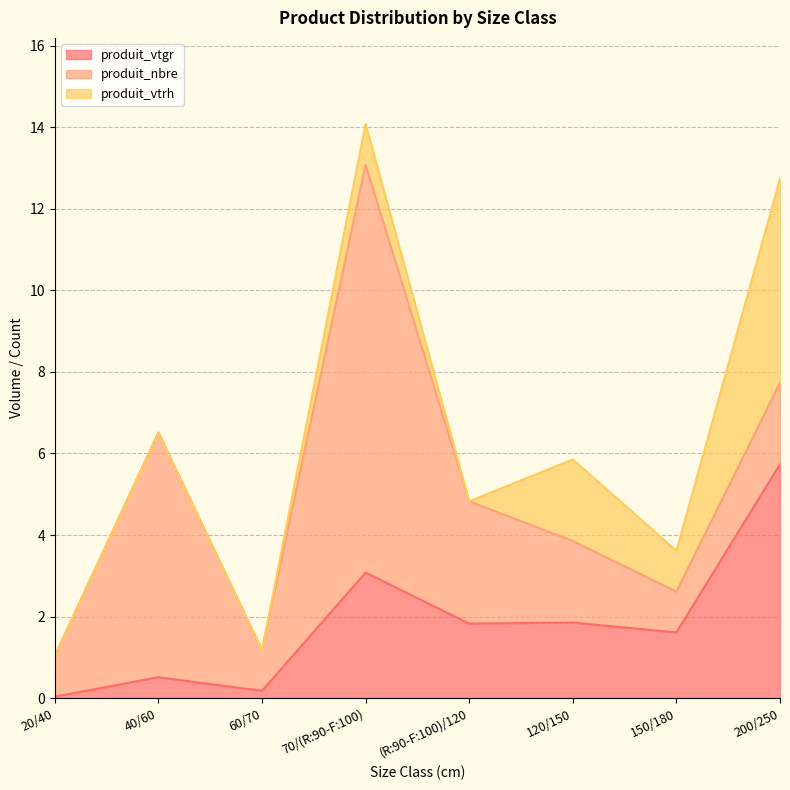

After their last crossing, which series has the higher values: produit_vtgr or produit_nbre?

produit_vtgr